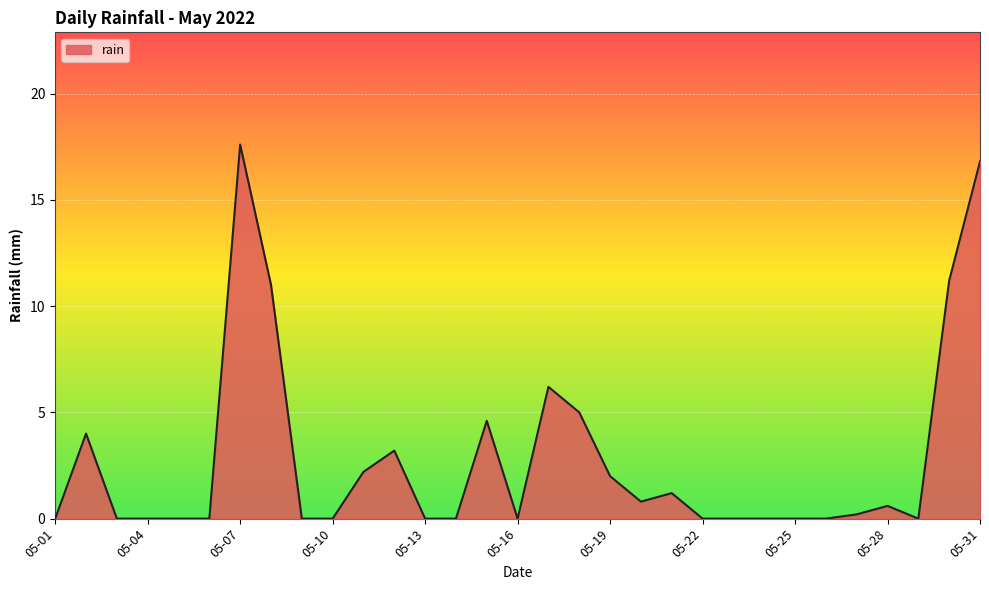

What is the difference between the maximum and minimum values?

17.6